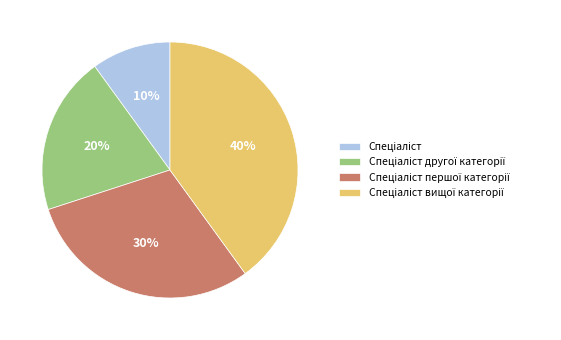

Is there any slice that represents more than half of the pie?

No